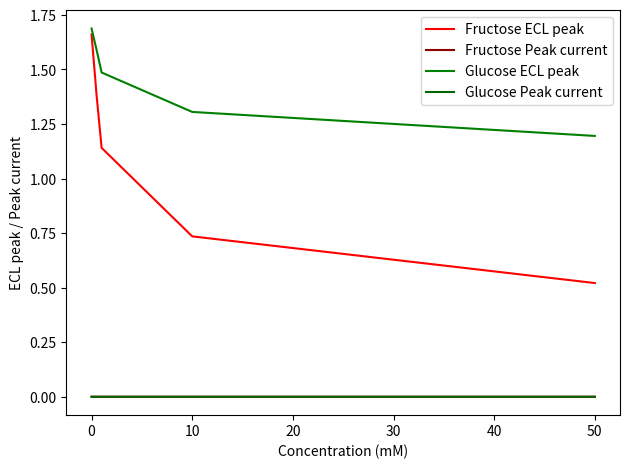

Is this an area chart (filled region under the line)?

No